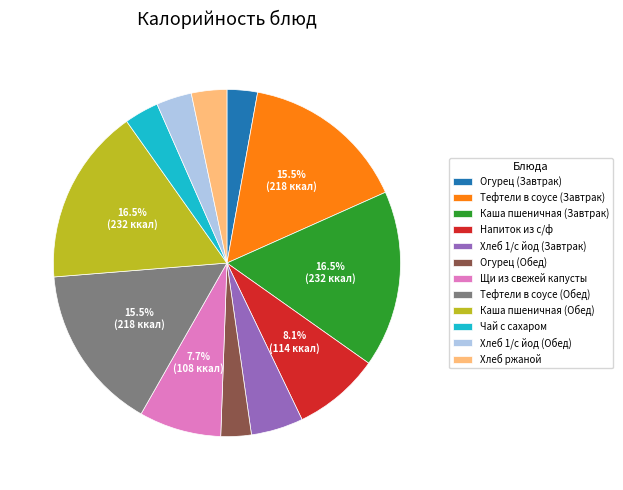

To the nearest percent, what is the difference between the Каша пшеничная (Обед) and Хлеб 1/с йод (Завтрак) slice percentages?

12%